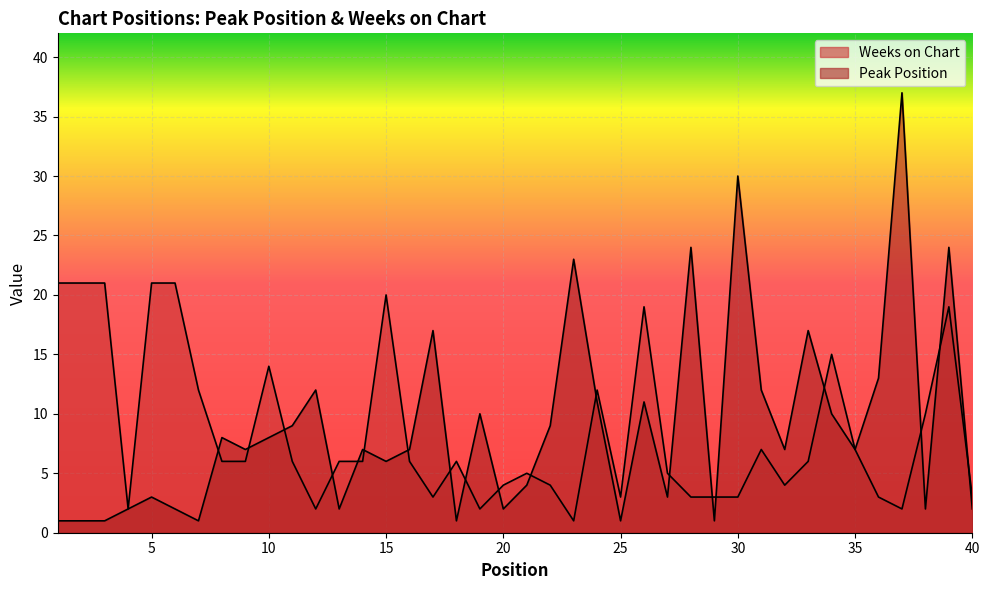

Reading left to right, transcribe all the data shown in this chart.

Peak Position: 1	1	1	2	3	2	1	8	7	8	9	12	2	7	6	7	17	1	10	2	4	9	23	11	1	11	3	24	1	30	12	7	17	10	7	13	37	2	24	2
Weeks on Chart: 21	21	21	2	21	21	12	6	6	14	6	2	6	6	20	6	3	6	2	4	5	4	1	12	3	19	5	3	3	3	7	4	6	15	7	3	2	10	19	3